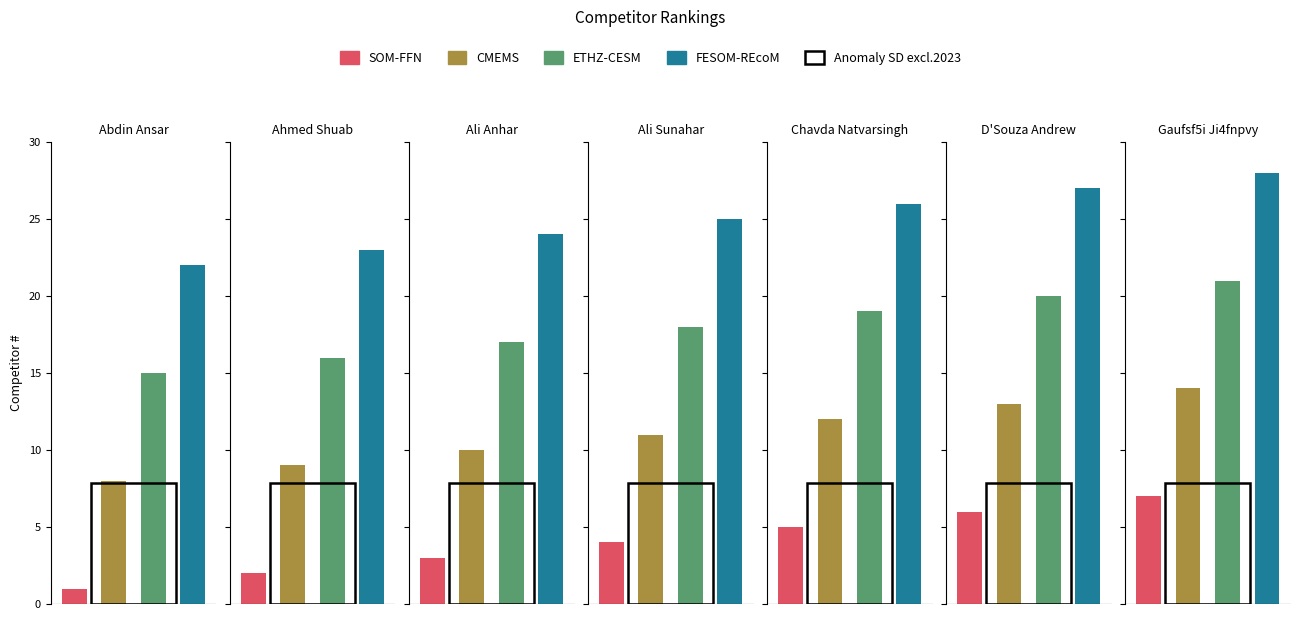

The value of ETHZ-CESM at Gaufsf5i Ji4fnpvy is 30. True or false?

False